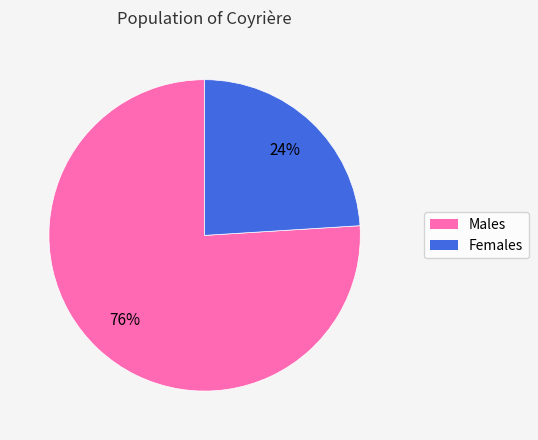

Is there any slice that represents more than half of the pie?

Yes